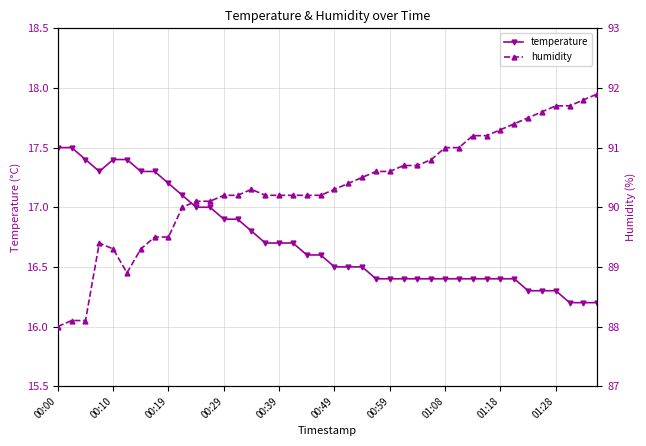

What is the average value of the humidity series?

90.3